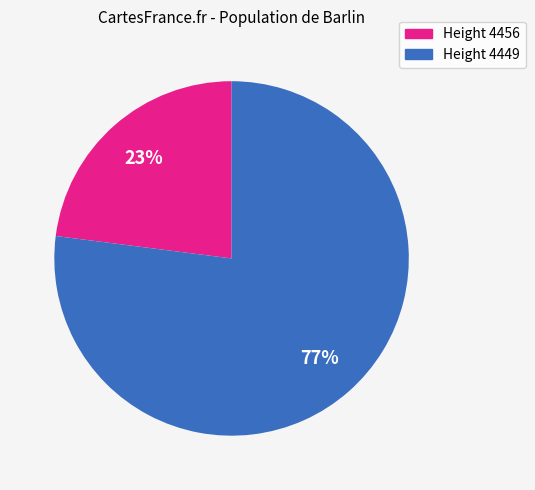

Is there a majority slice in this chart?

Yes